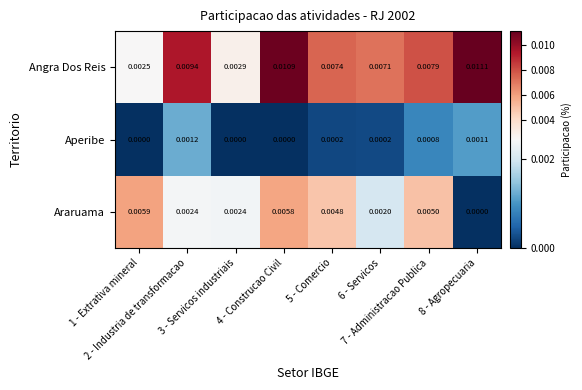

Between 5 - Comercio and 8 - Agropecuaria, which series saw the biggest shift?

Araruama